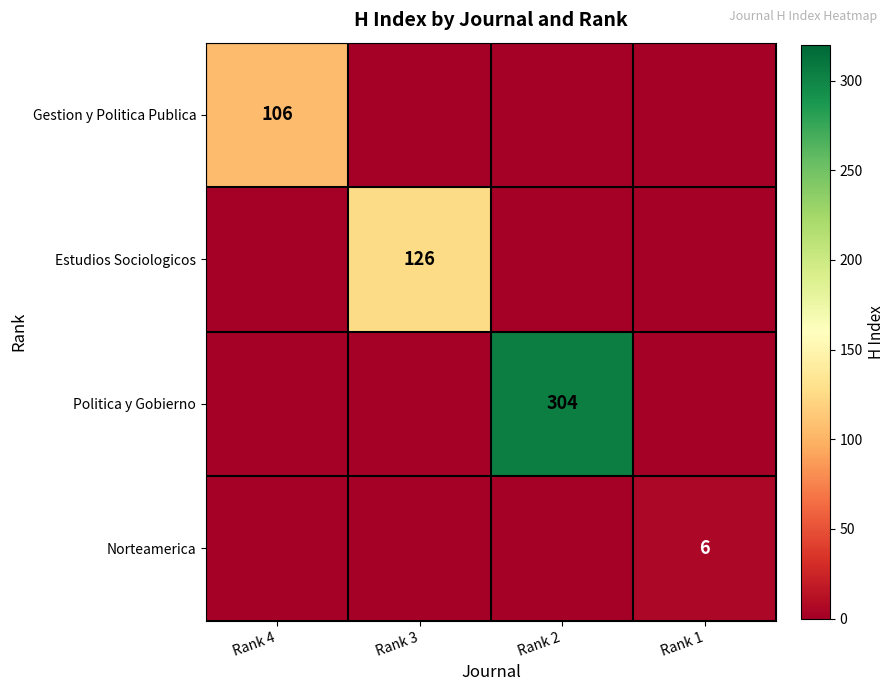

What is the total value across all series at Rank 1?

6